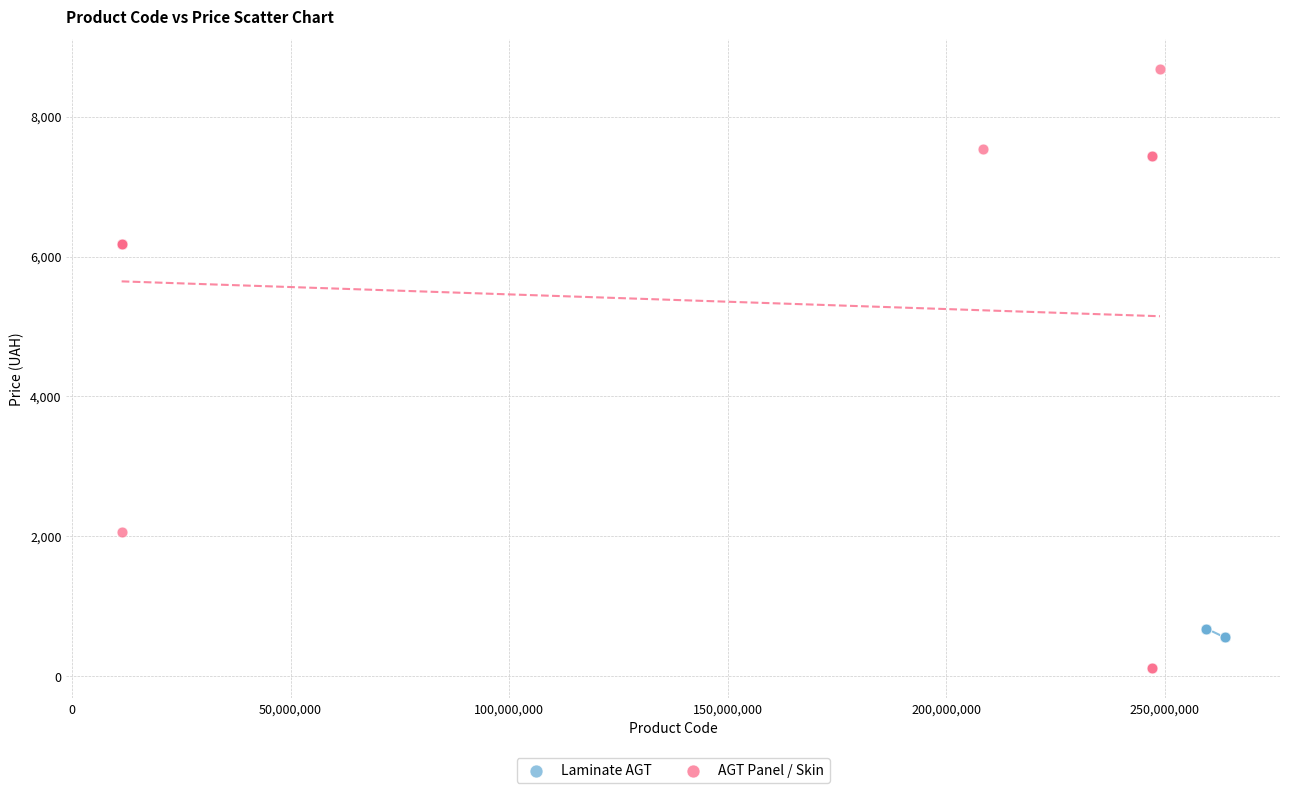

What are all the series names shown in the legend?

Laminate AGT, AGT Panel / Skin